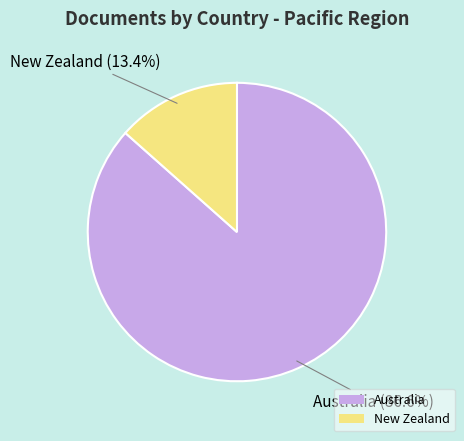

To the nearest percent, what portion does New Zealand represent?

13%